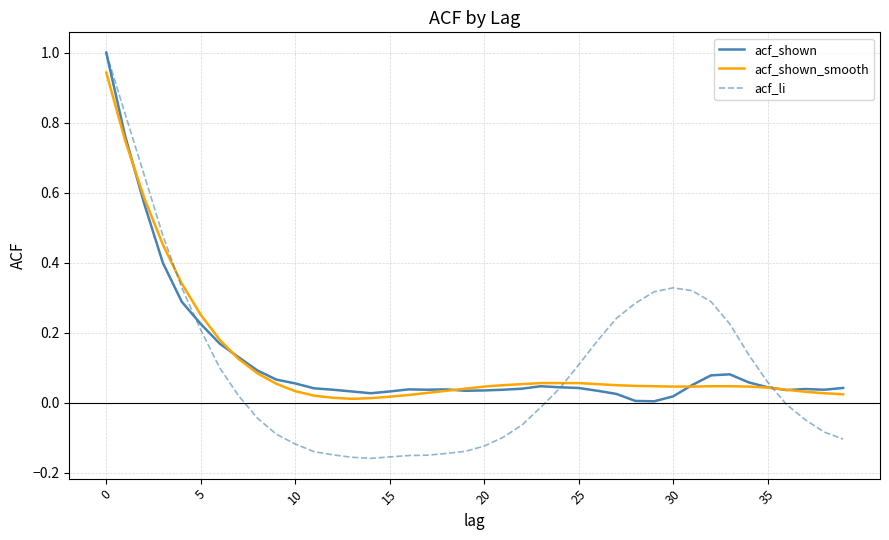

What is the maximum value for acf_li?

1.0